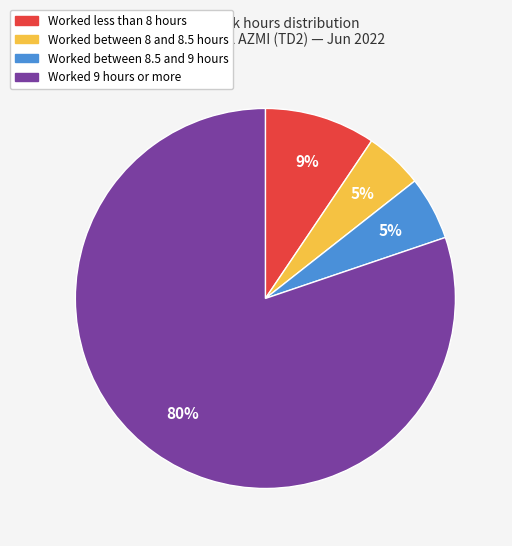

To the nearest percent, what is the average slice percentage?

25%